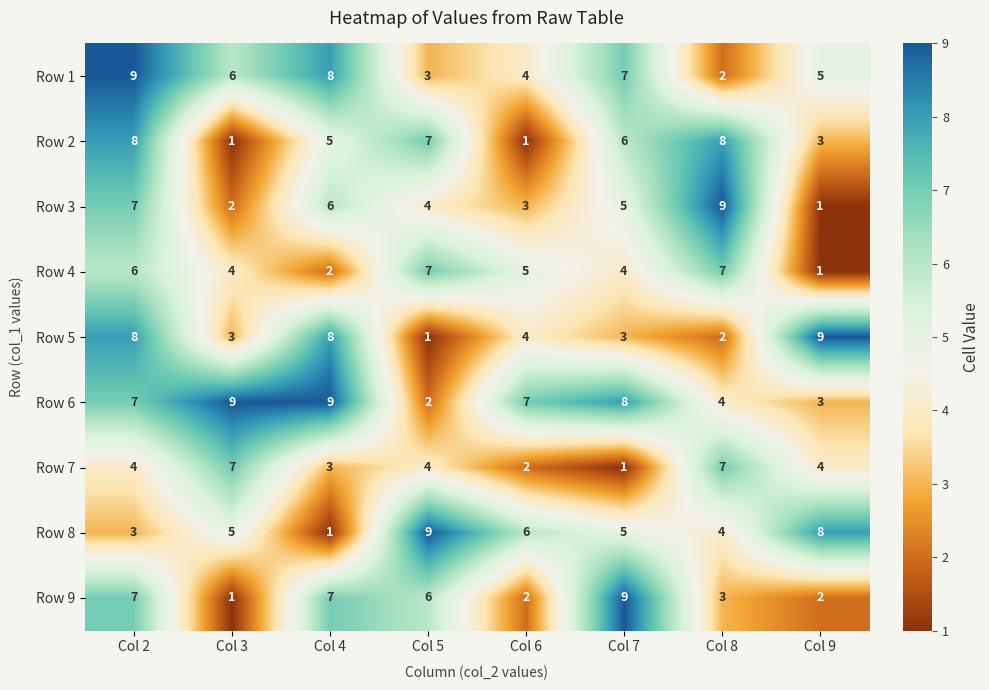

Which series has the largest total across all categories?

Row 6